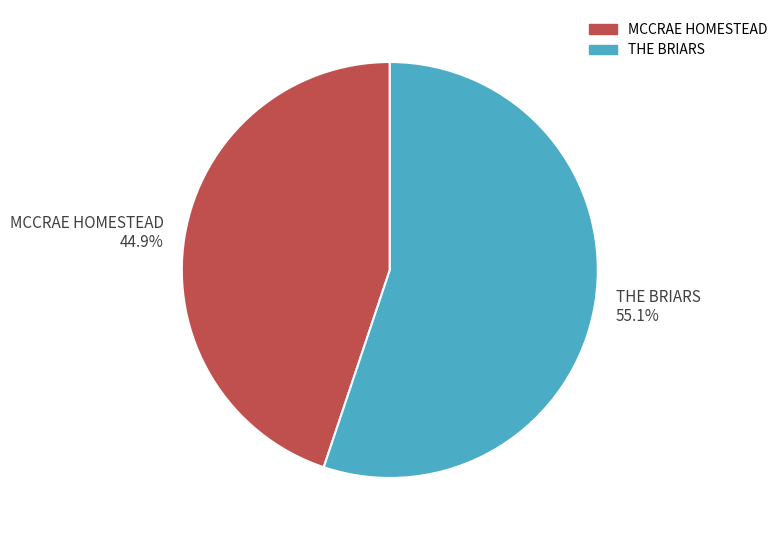

What portion of the pie excludes THE BRIARS?

44.9%